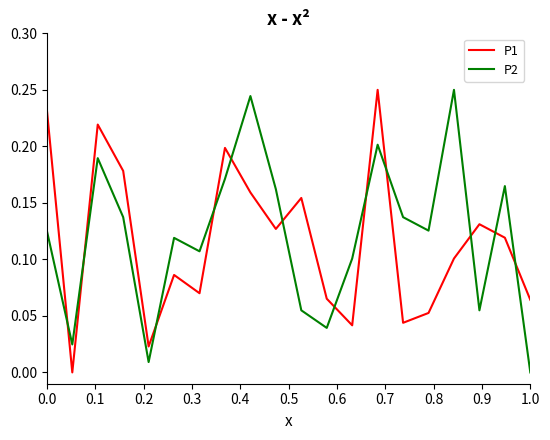

How many times do P2 and P1 cross each other?

12